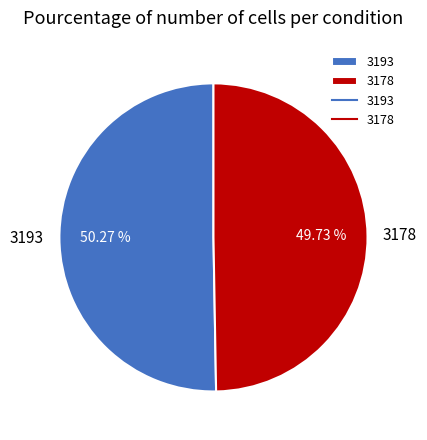

Between 3178 and 3193, which is larger?

3193